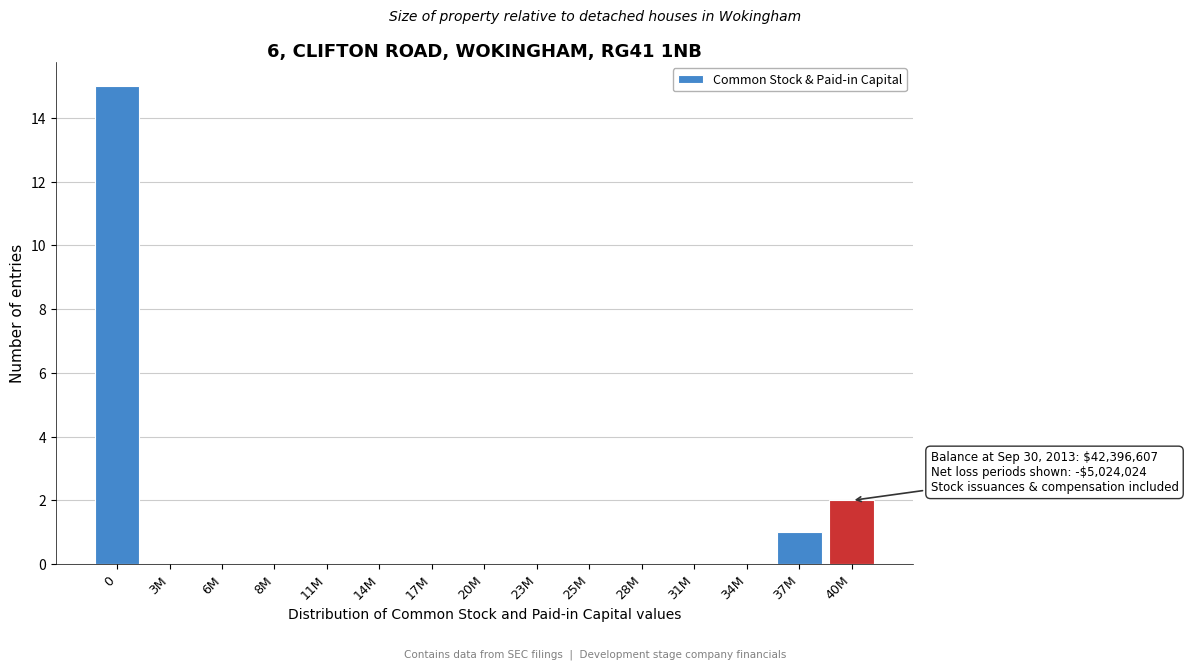

Reading left to right, transcribe all the data shown in this chart.

0=15	3M=0	6M=0	8M=0	11M=0	14M=0	17M=0	20M=0	23M=0	25M=0	28M=0	31M=0	34M=0	37M=1	40M=2